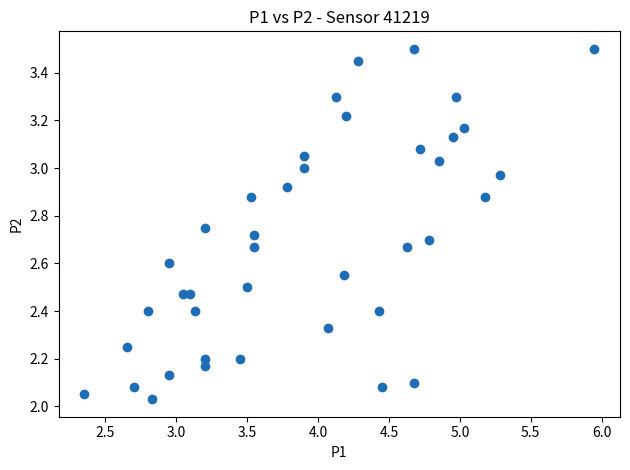

What is the range of X values (max minus min)?

3.6